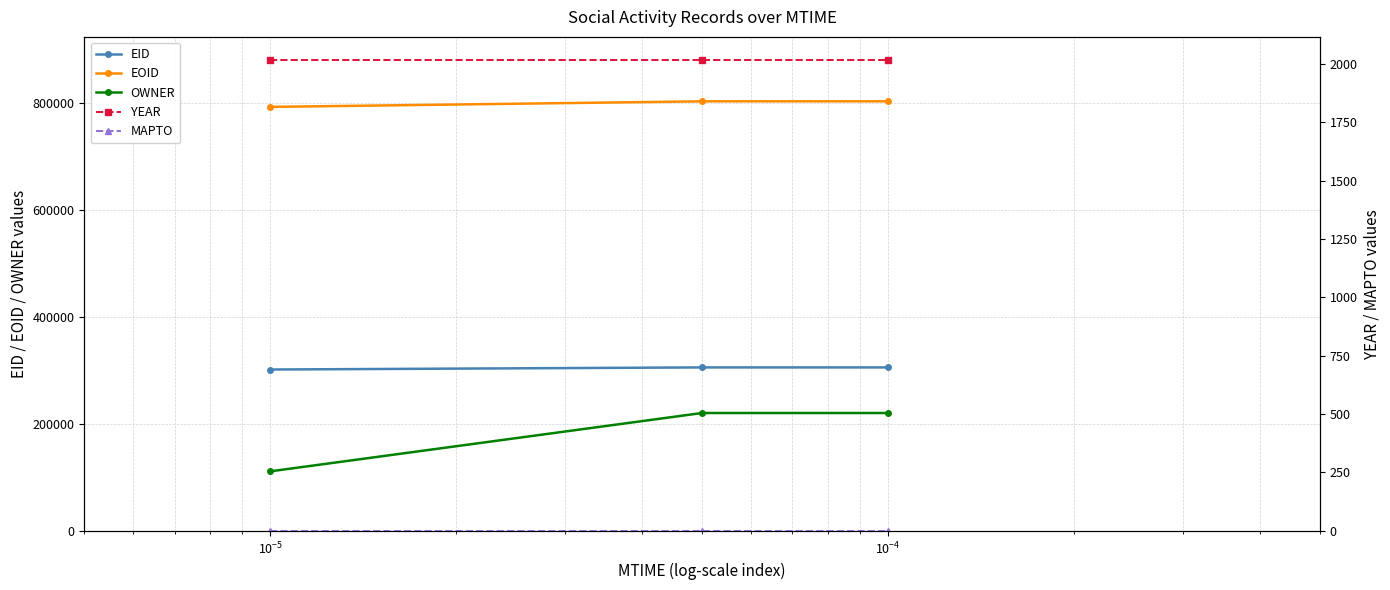

What is the lowest value of the EID series?

301787